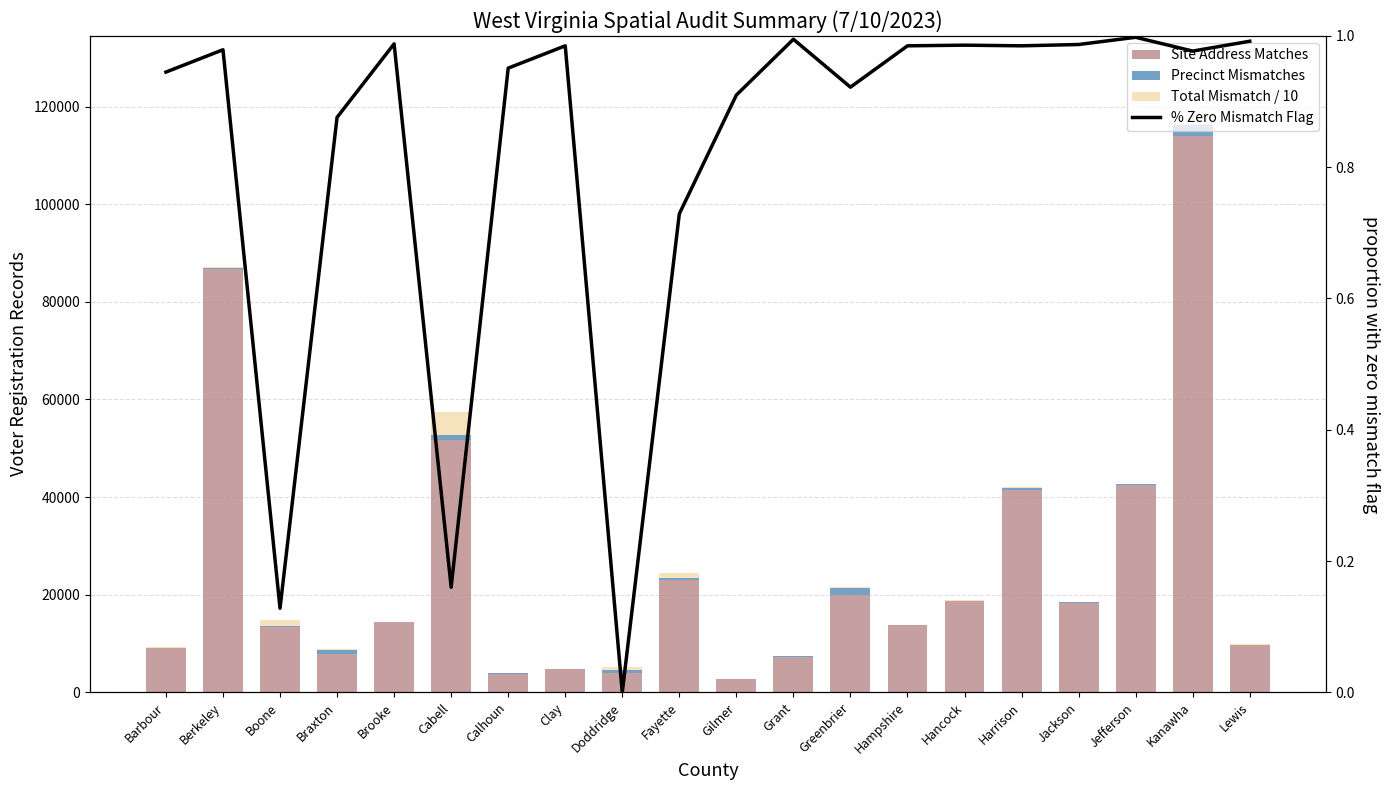

What is the label of the 18th bar from the right?

Boone